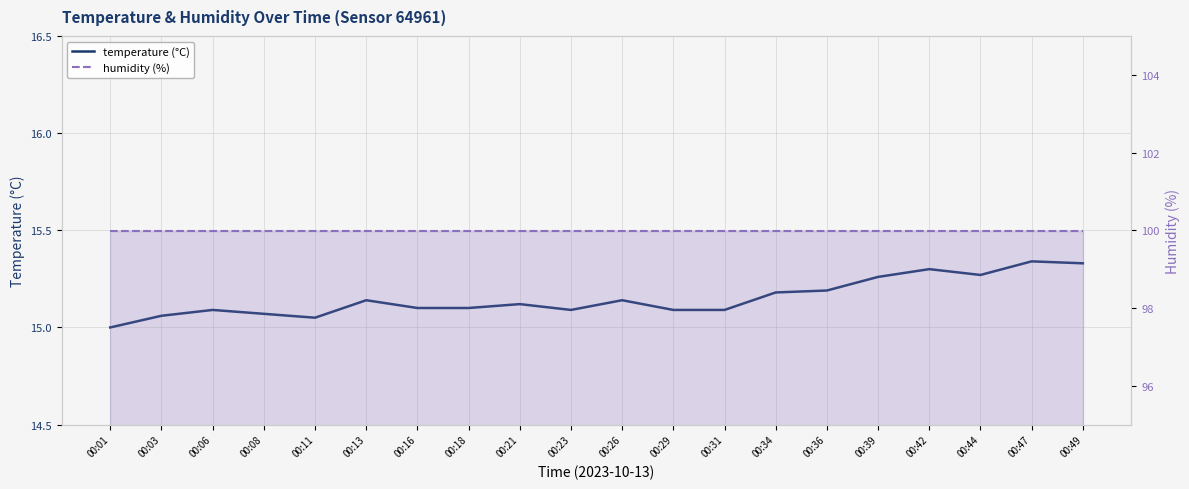

Which label corresponds to the largest value in the chart?

00:01